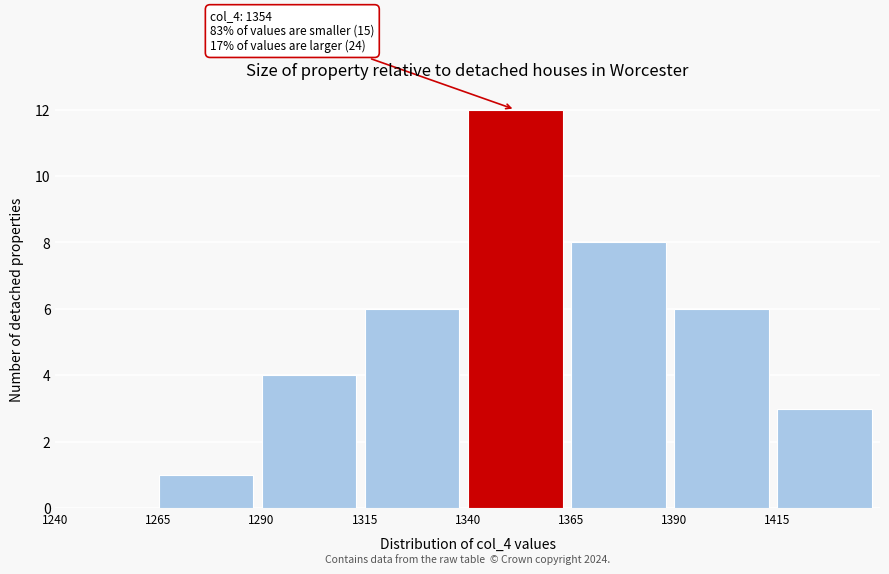

Over which range of the x-axis is the bar tallest?

1340 to 1365